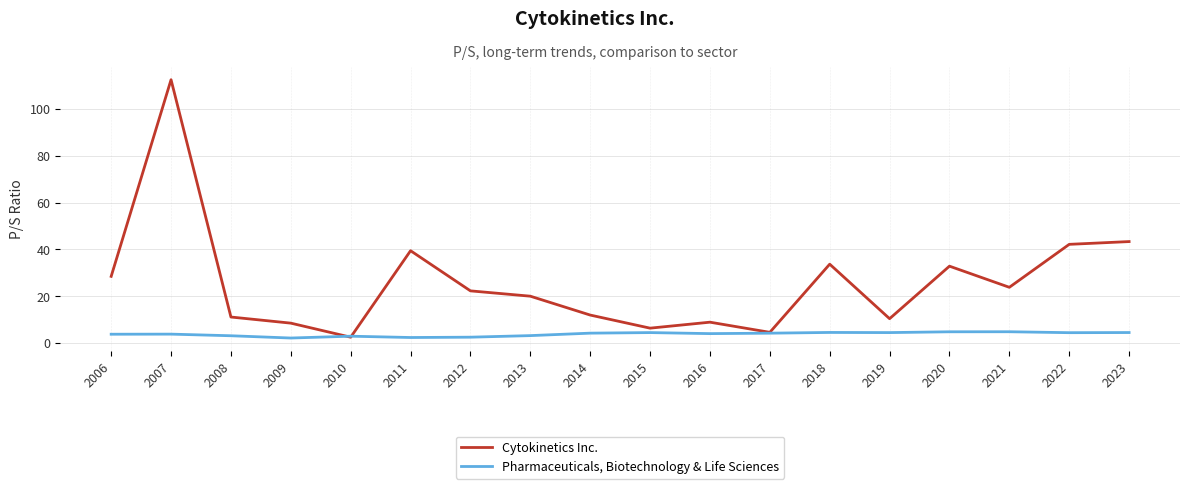

What is the spread (max minus min) of values at 2019?

5.9